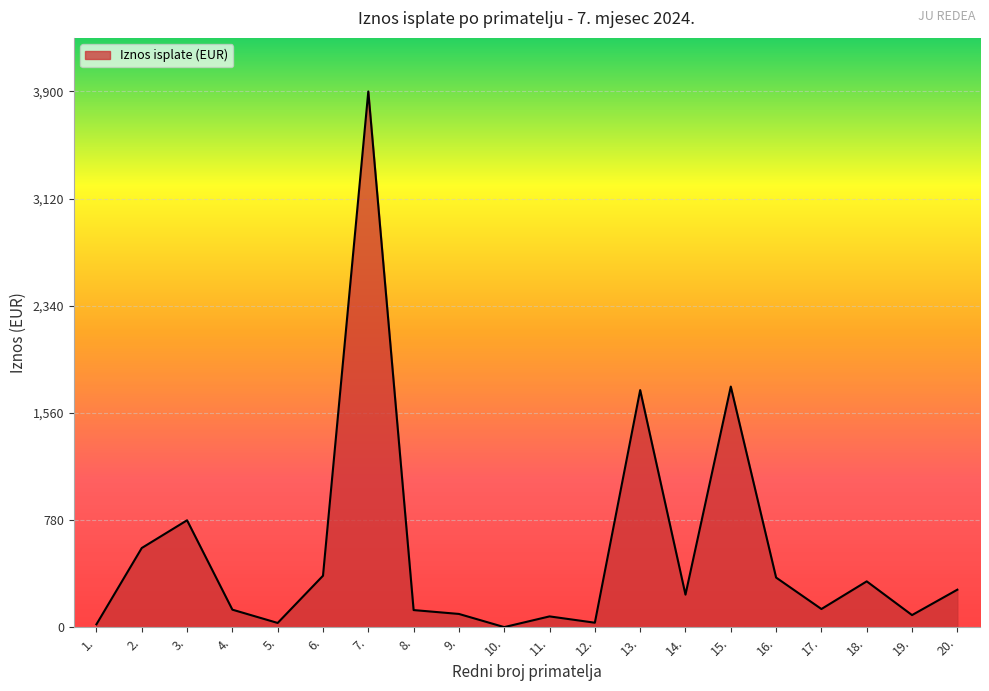

What is the change in value from 5. to 12.?

+1.7